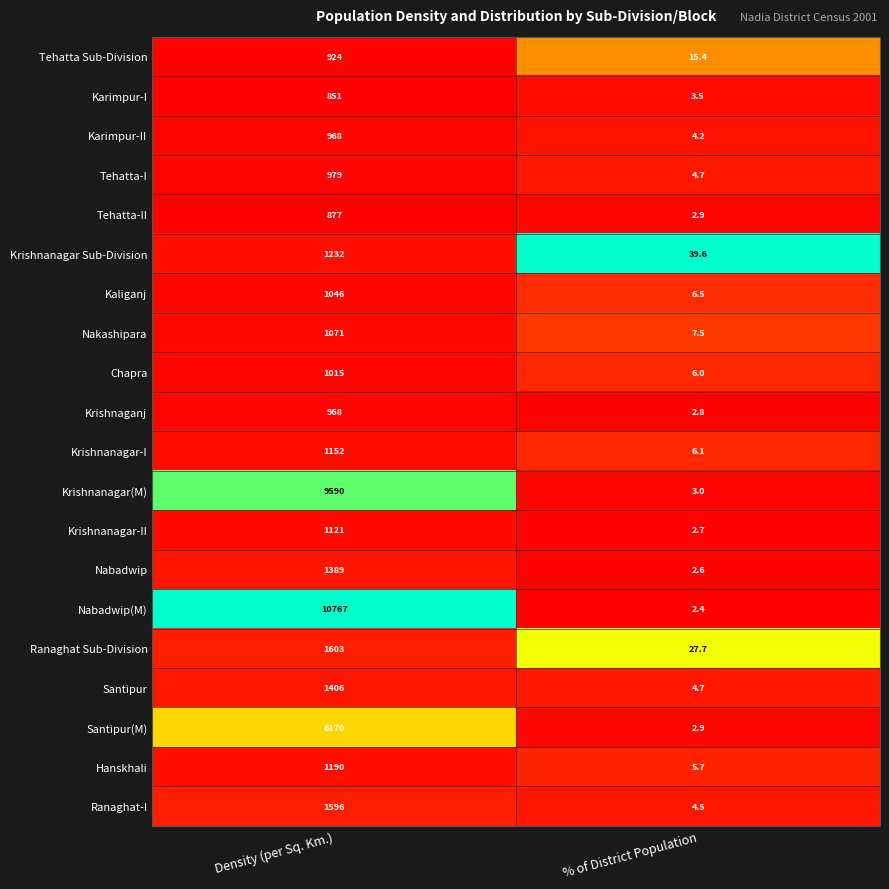

What is the difference between the Santipur(M) values at % of District Population and Density (per Sq. Km.)?

6167.1